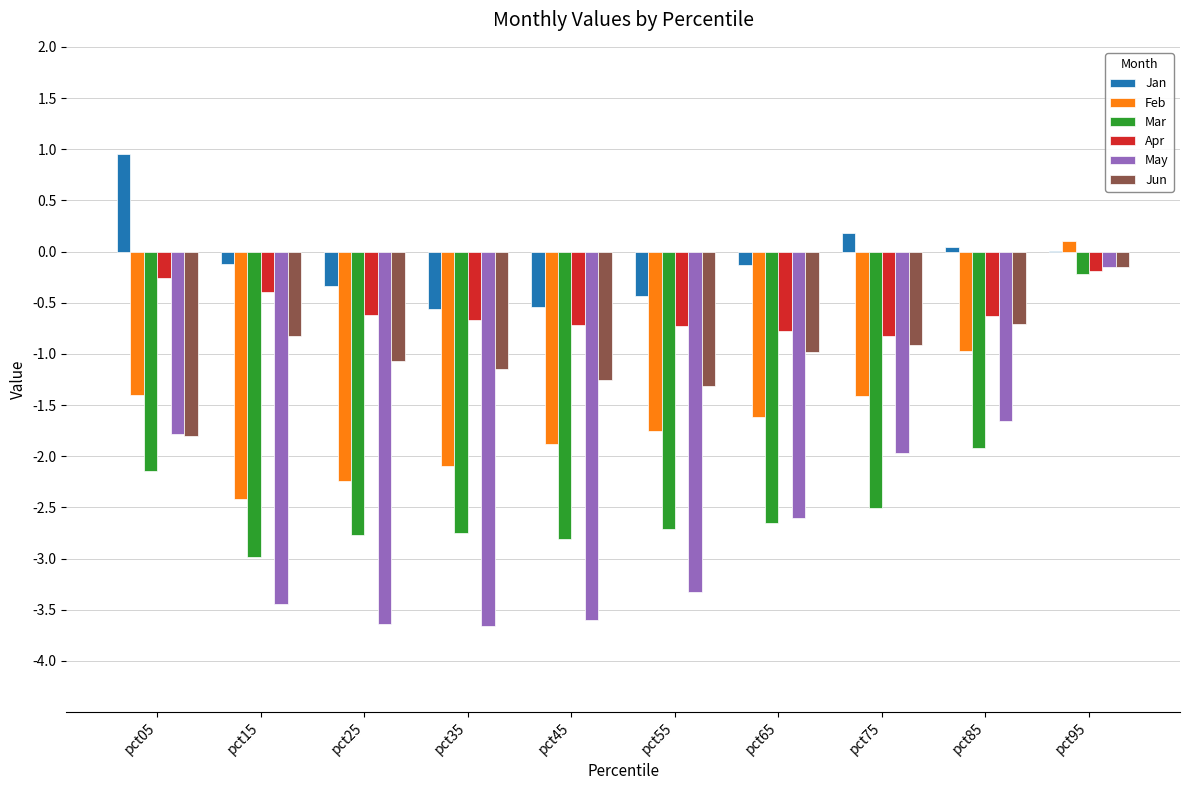

At which category does the chart reach its peak across all series?

pct05